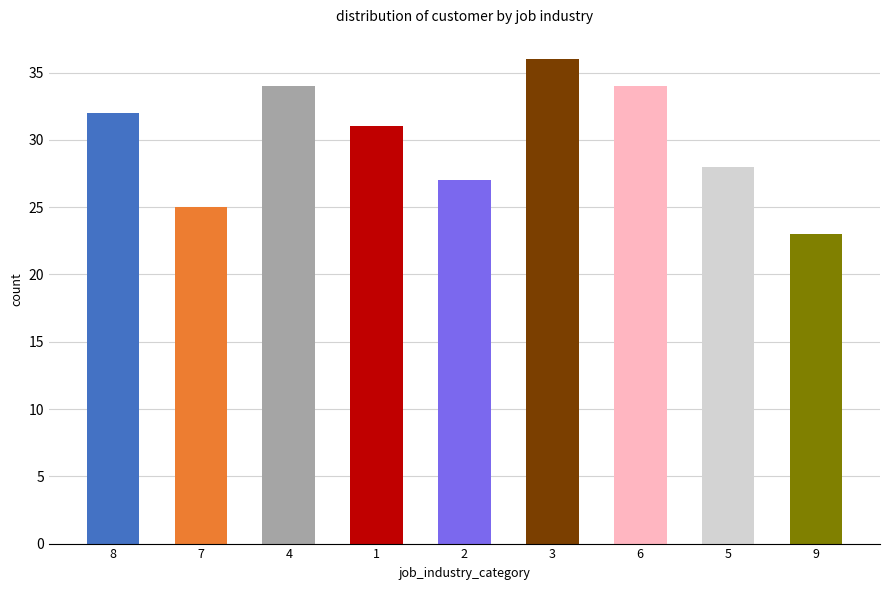

The value at 5 is 9. True or false?

False